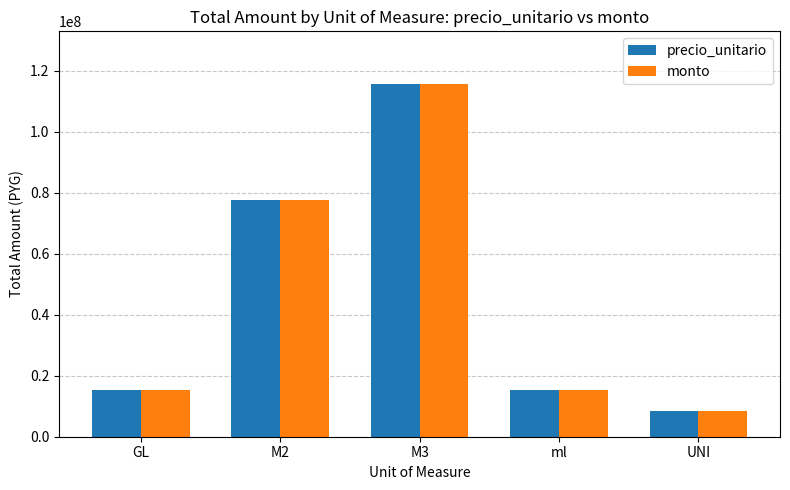

How many values in the monto series are below 15350000?

2